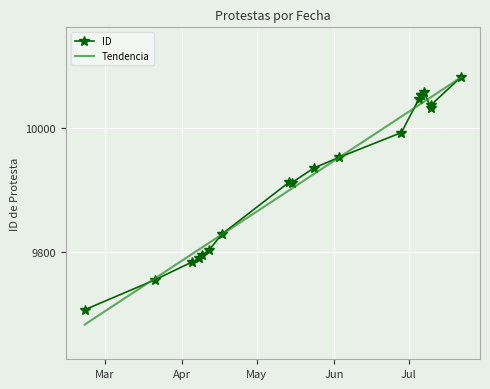

In ID, how many points are lower than both neighbors (excluding endpoints)?

2